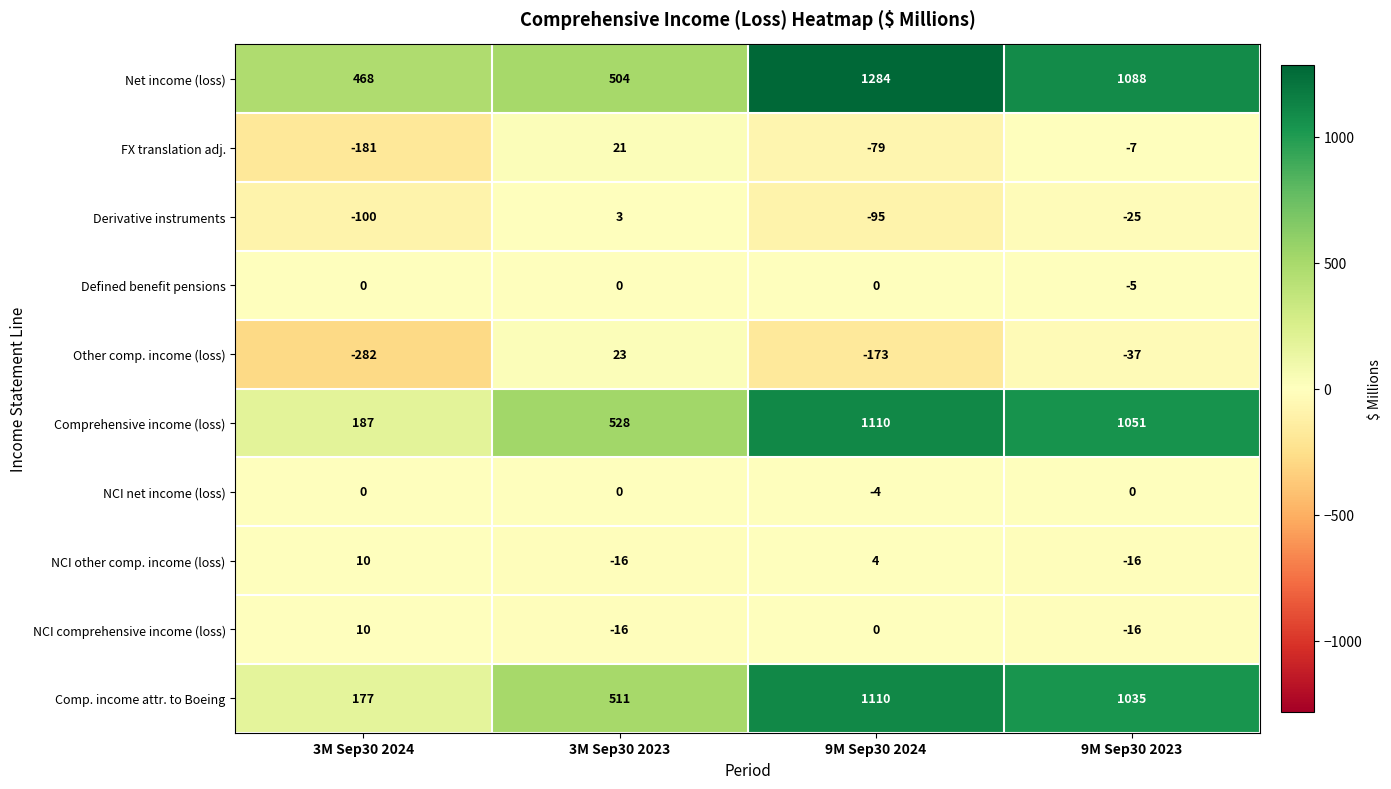

How many data points does each series have?

4